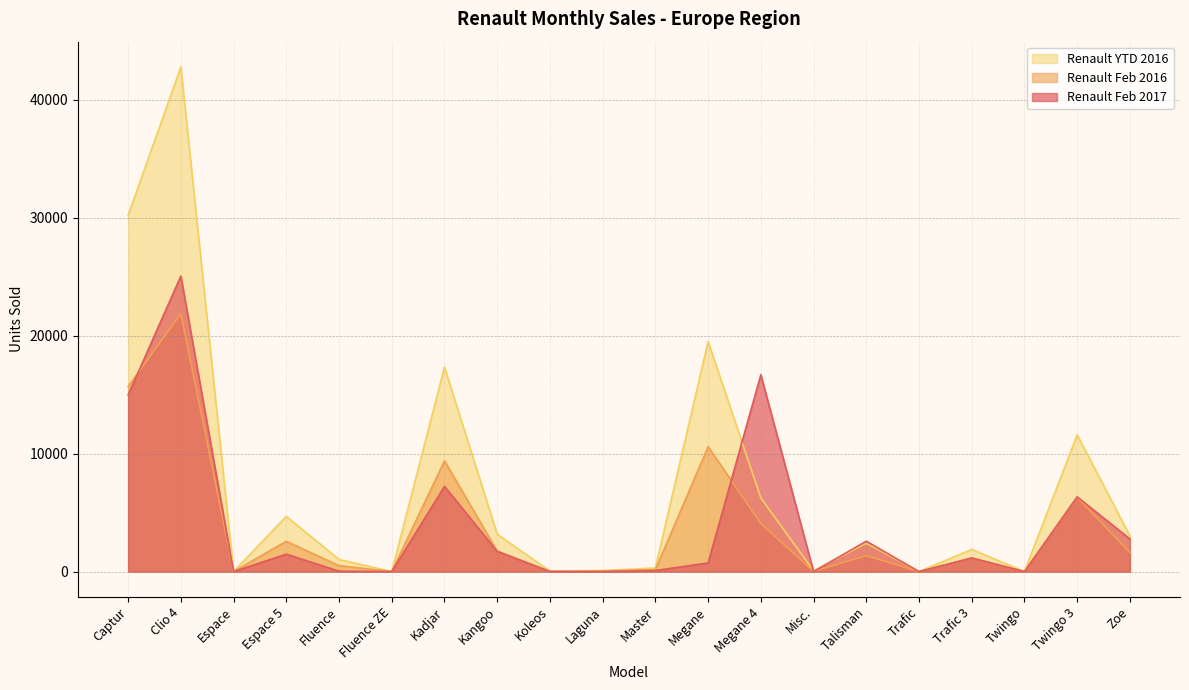

How many data points in Renault Feb 2016 are above 1351?

9